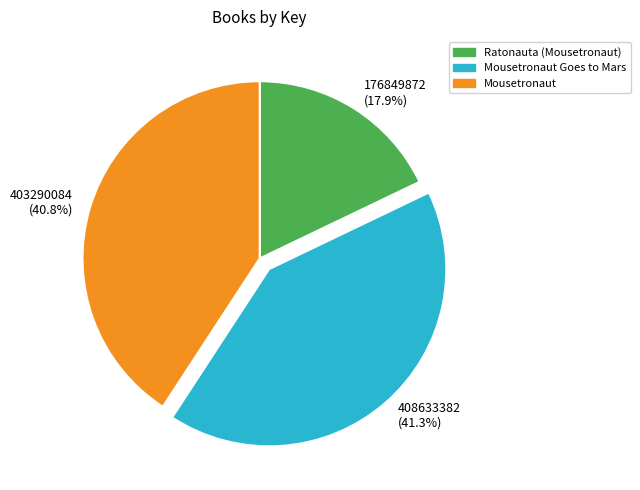

What is the total percentage of 408633382 (41.3%) and 176849872 (17.9%)?

59.2%